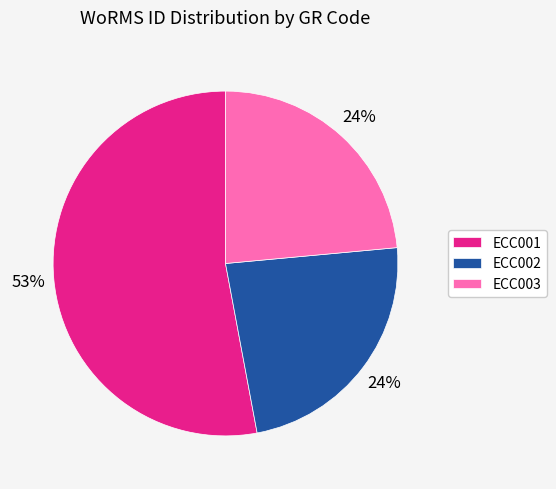

Is it true that ECC002 is 19% of the pie?

False